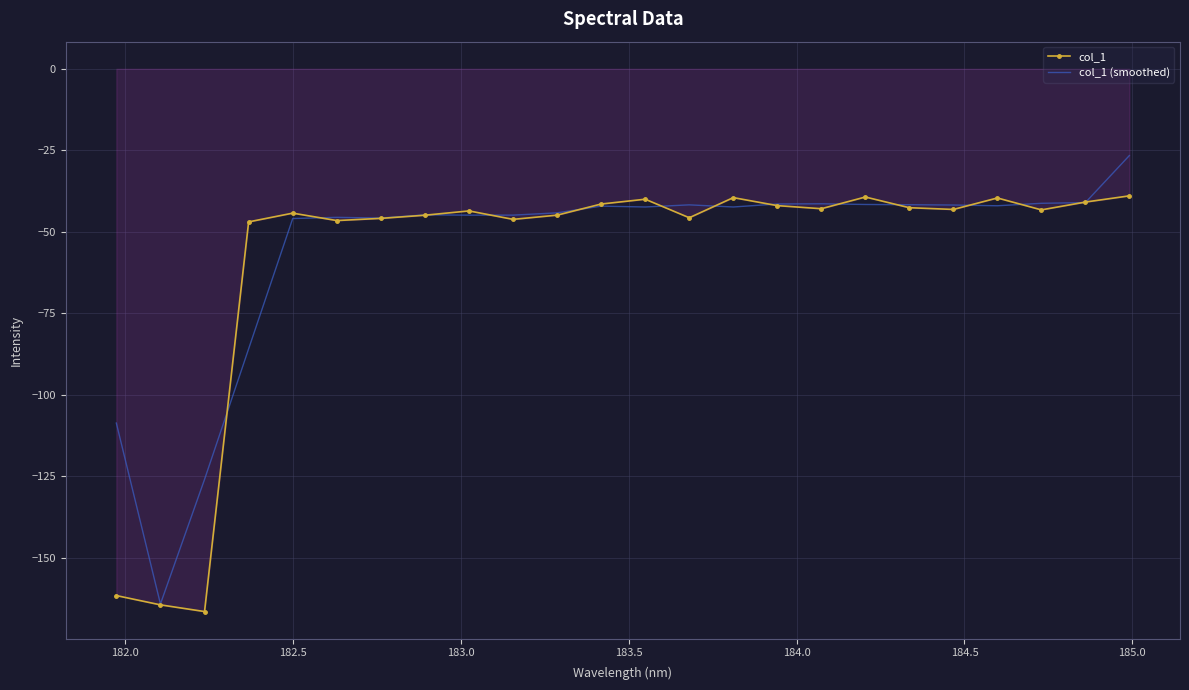

List the series in order of their peak value, lowest first.

col_1, col_1 (smoothed)